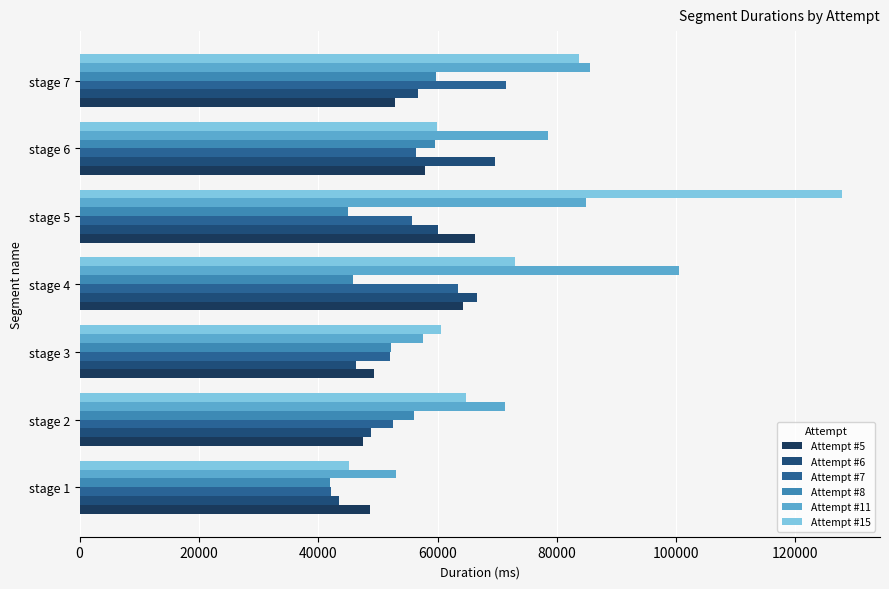

Which series has the largest total across all categories?

Attempt #11